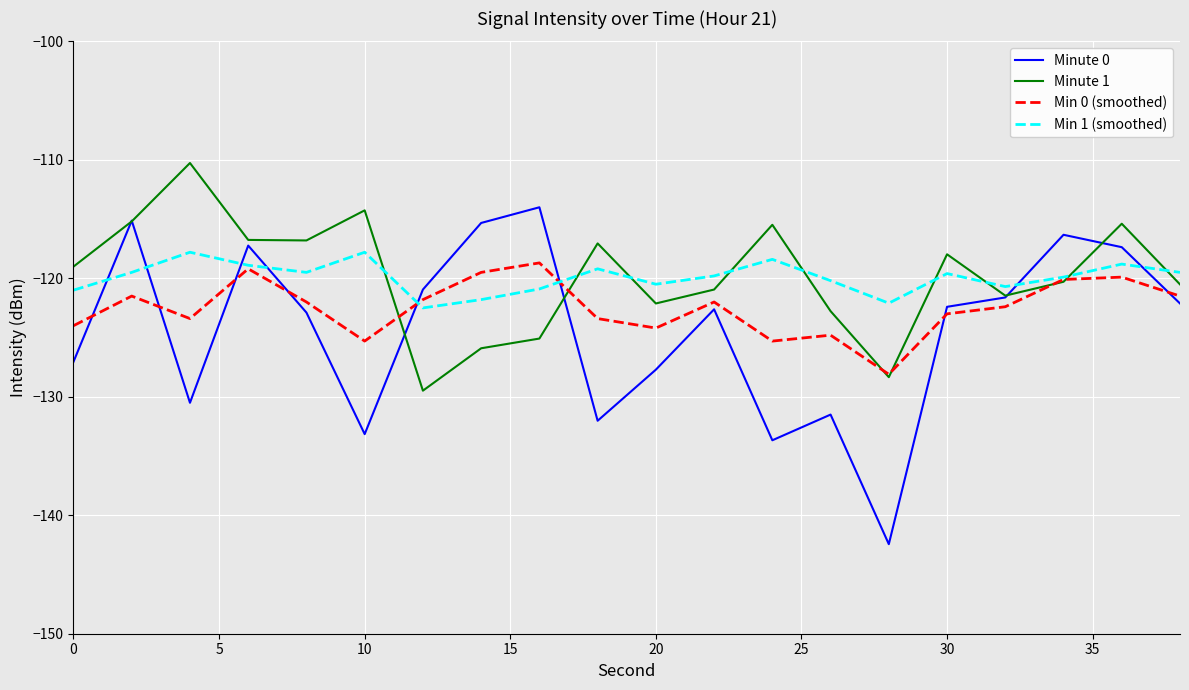

What is the smallest value displayed?

-142.4